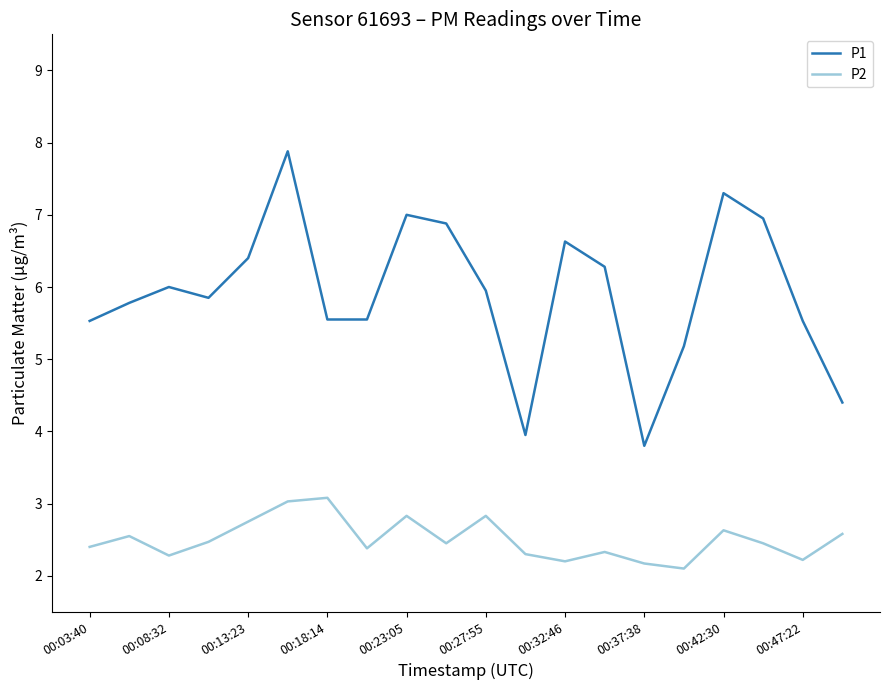

Which series has the widest spread of values?

P1